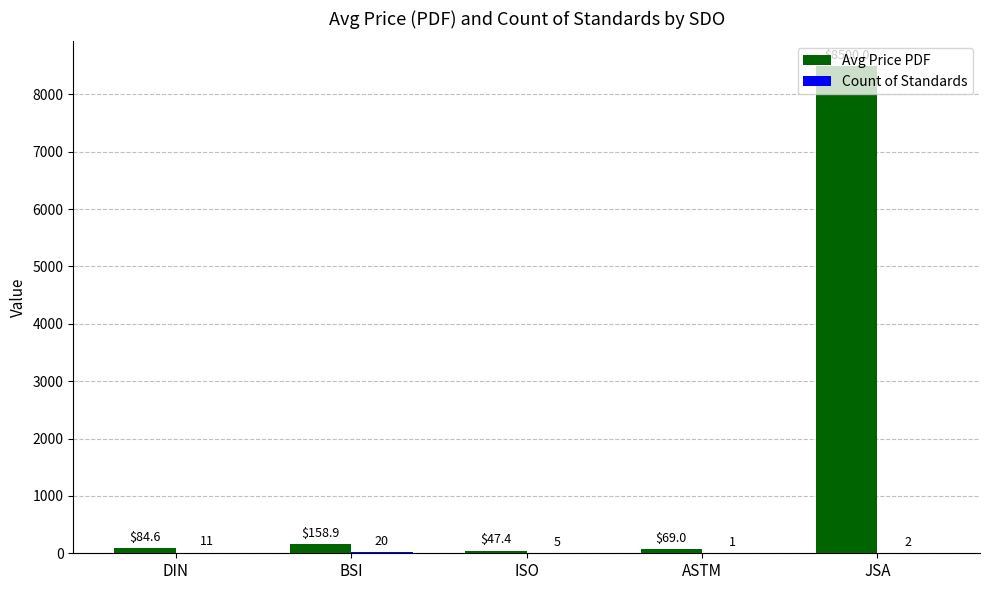

What value does the Avg Price PDF series have at JSA?

8500.0